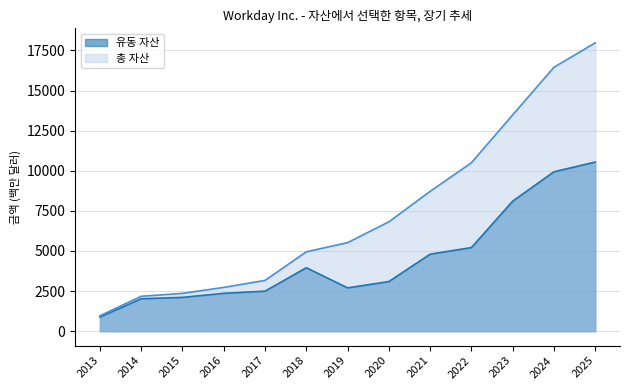

What is the difference between the highest and lowest values at 2017?

669